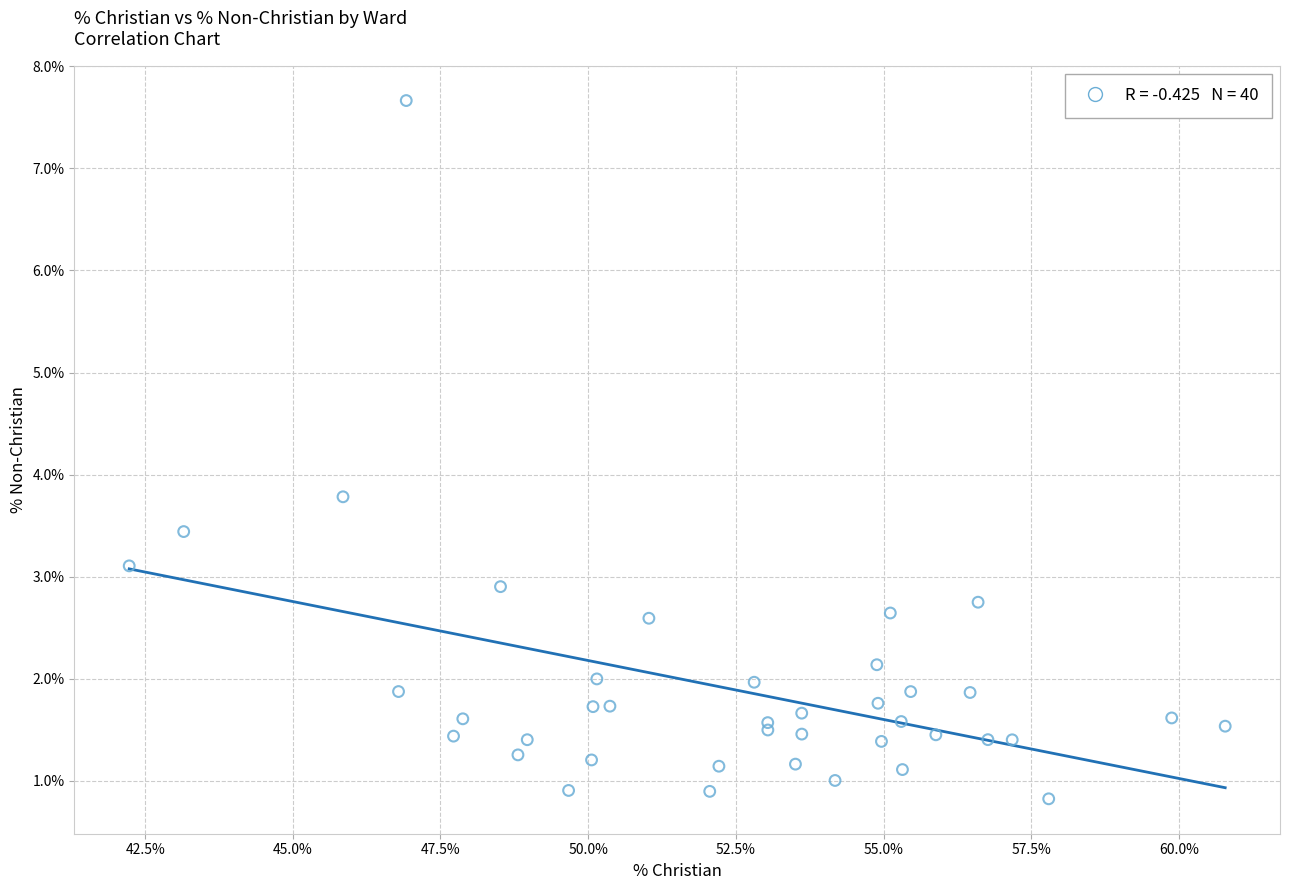

What Y value in the scatter plot is closest to 4?

3.8